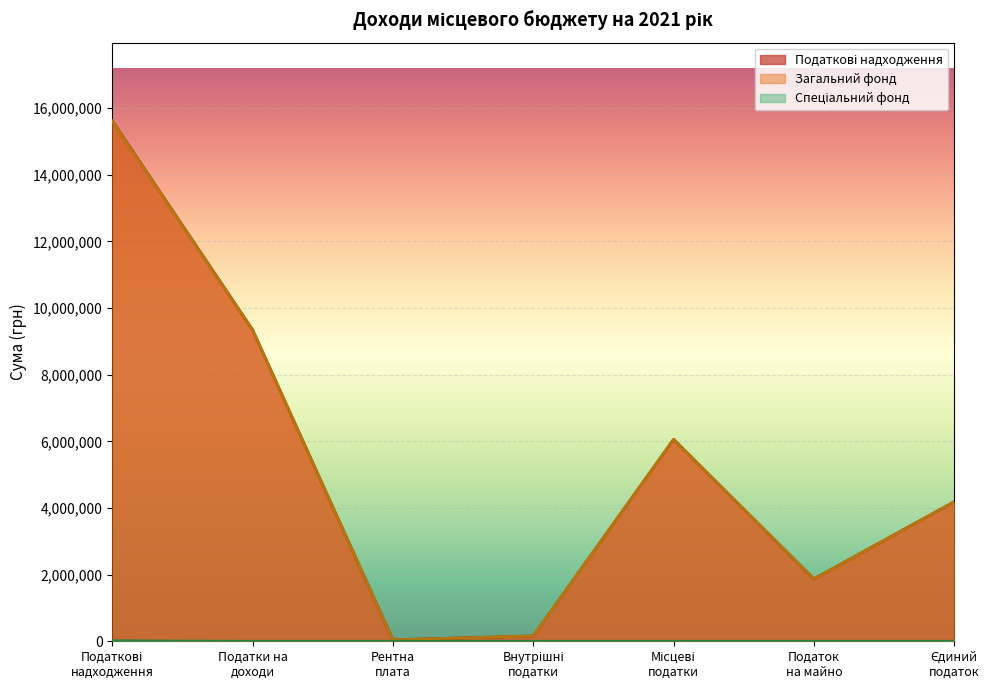

What is the value of the Податкові надходження point at the 3rd from the left?

42443